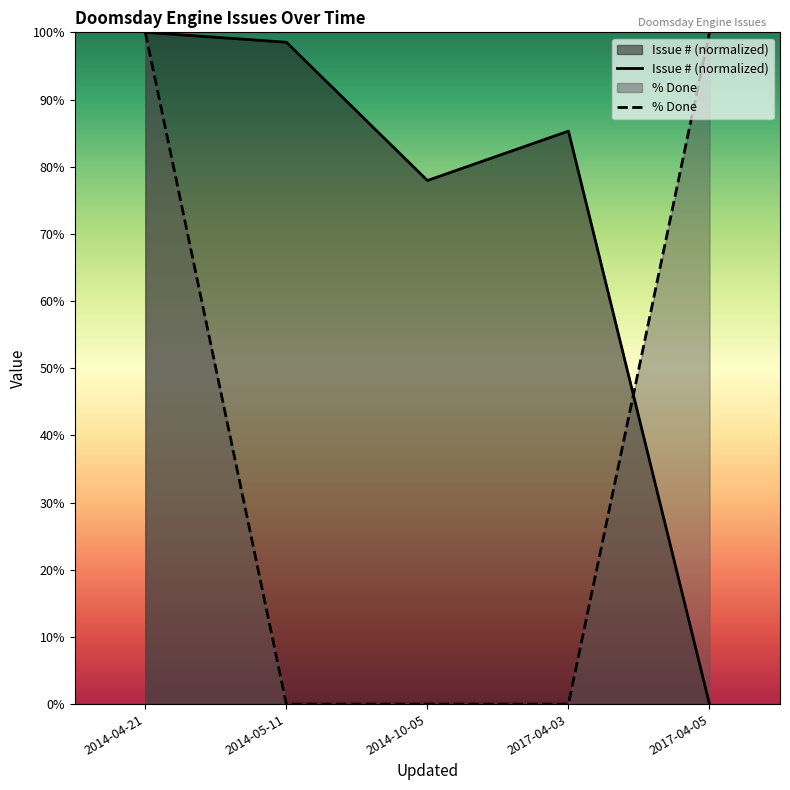

What is the total value across all series at 2017-04-03?

85.3